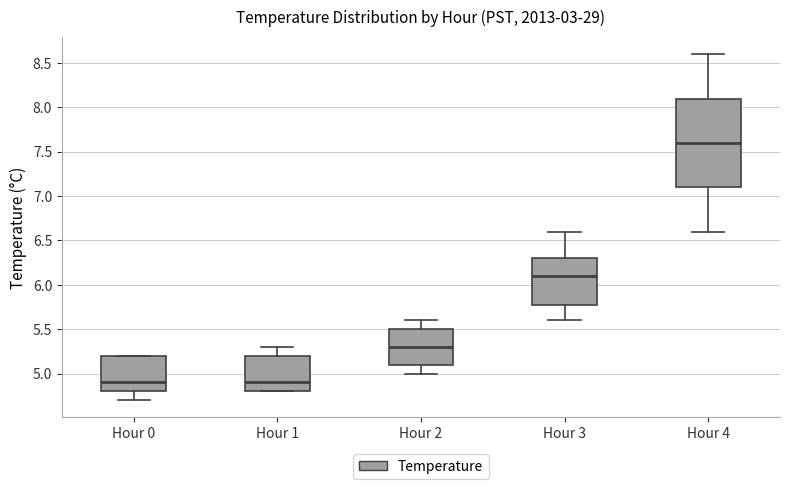

Reading left to right, transcribe this box plot: for each box, give where its median line is, the range the box spans, and where its two whiskers end, as read against the y-axis. The values are not printed on the chart, so give them approximately, as read against the axis.

Hour 0: median 4.9, box 4.8 to 5.2, whiskers 4.7 to 5.2
Hour 1: median 4.9, box 4.8 to 5.2, whiskers 4.8 to 5.3
Hour 2: median 5.3, box 5.1 to 5.5, whiskers 5.0 to 5.6
Hour 3: median 6.1, box 5.8 to 6.3, whiskers 5.6 to 6.6
Hour 4: median 7.6, box 7.1 to 8.1, whiskers 6.6 to 8.6